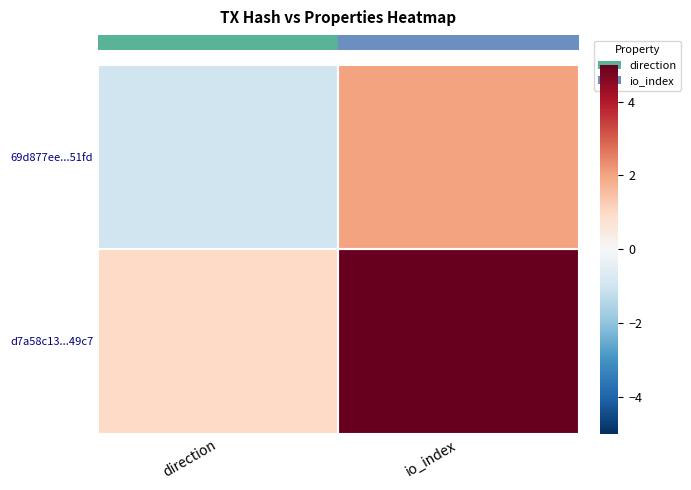

Which has a higher value, io_index or direction?

io_index